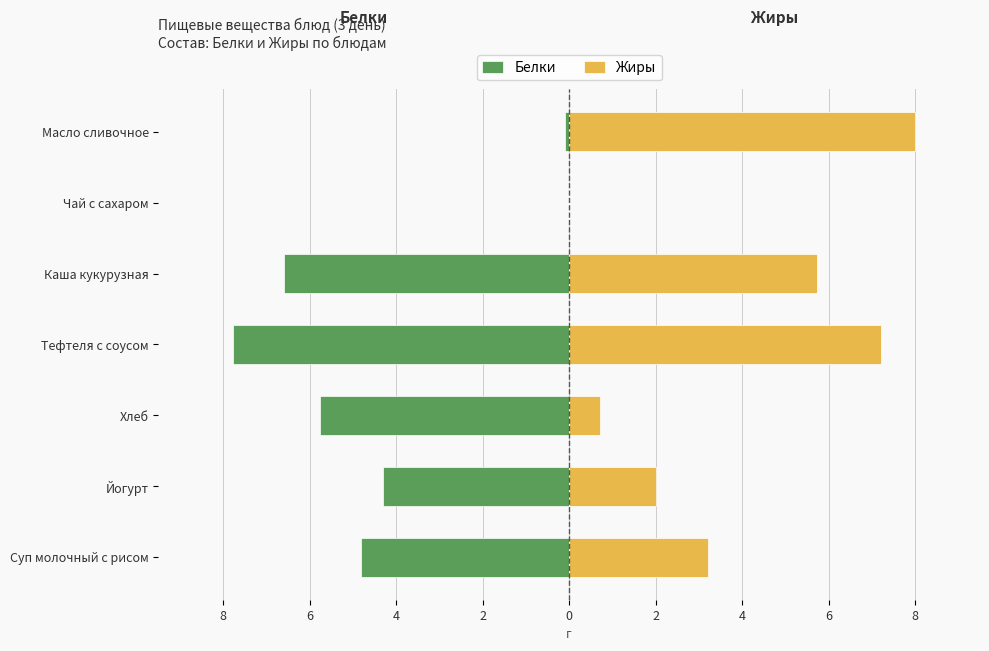

What is the difference between the highest and lowest values at 2?

15.0